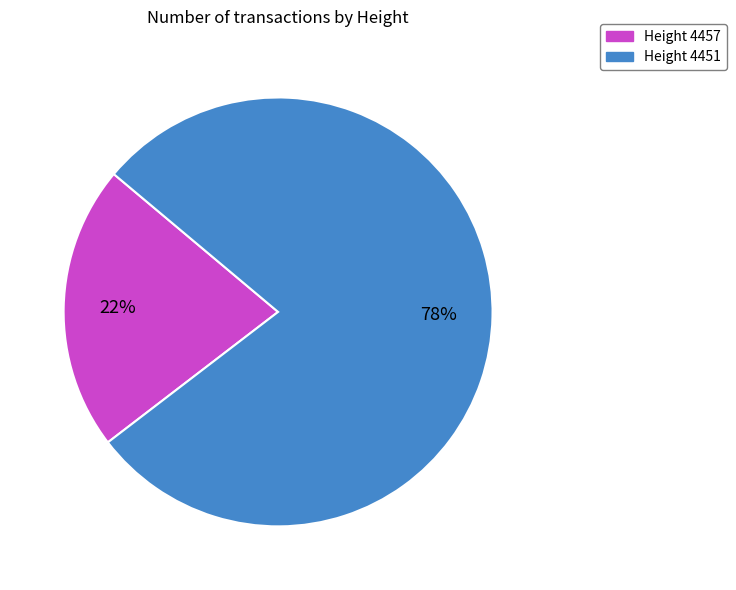

How many slices are in this pie chart?

2